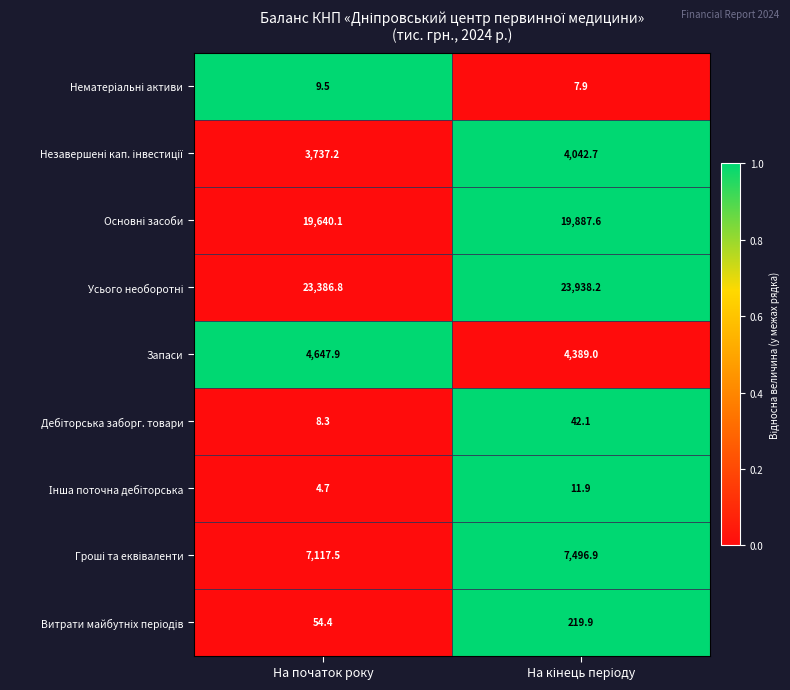

What is the maximum value shown in the chart?

23938.2